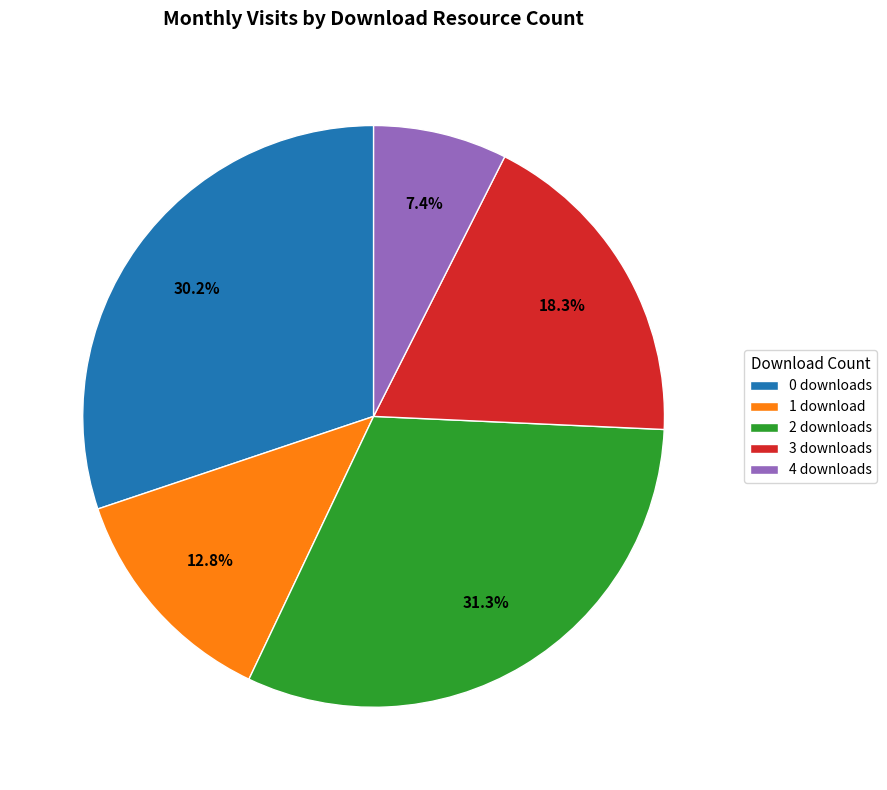

Rank the categories by value from lowest to highest.

4 downloads, 1 download, 3 downloads, 0 downloads, 2 downloads